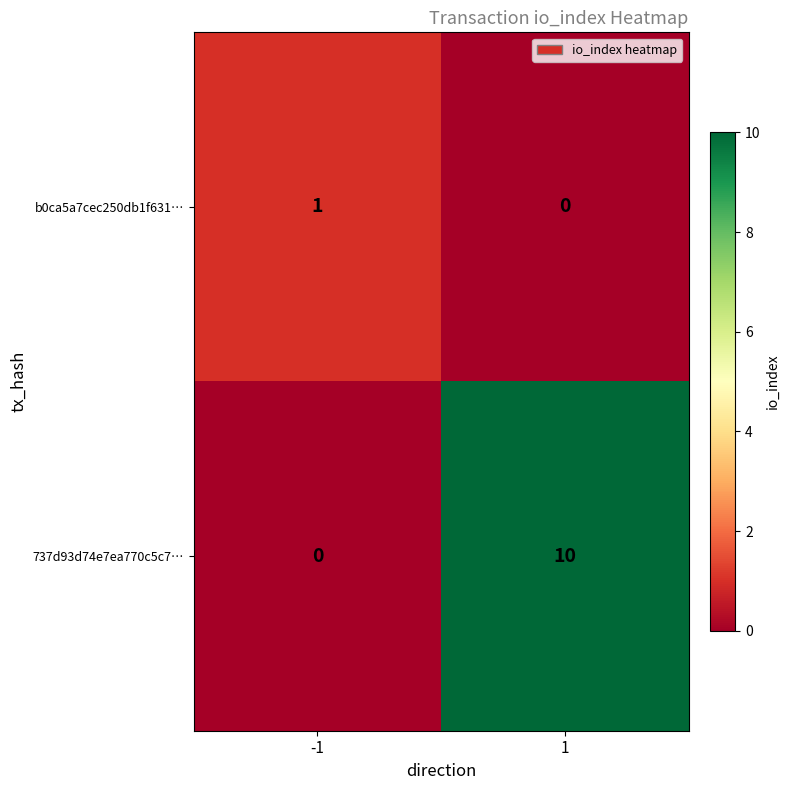

Which series has the largest total across all categories?

737d93d74e7ea770c5c7…